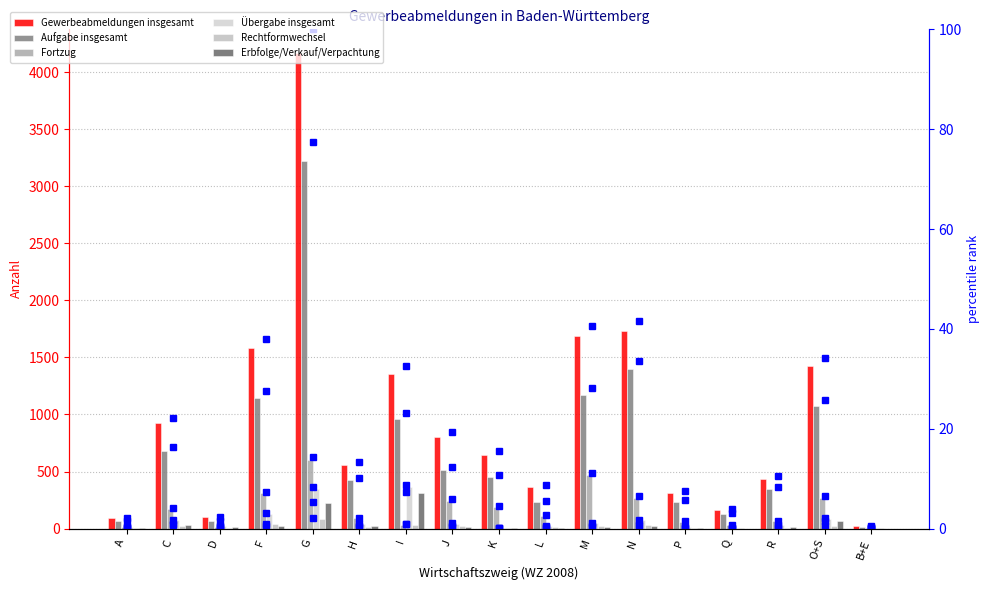

Which label corresponds to the smallest value in the chart?

Q